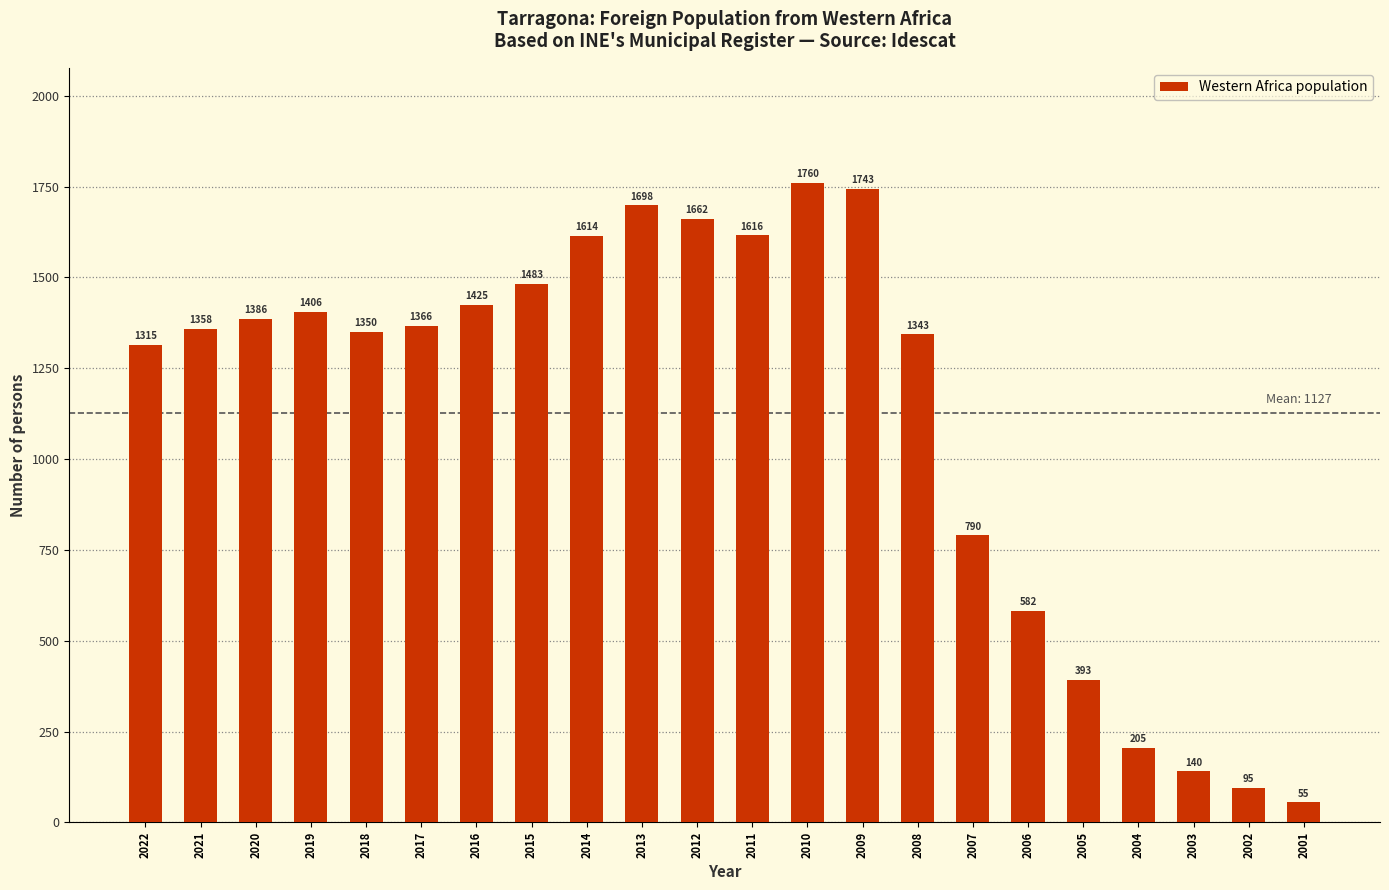

Which label corresponds to the largest value in the chart?

2010